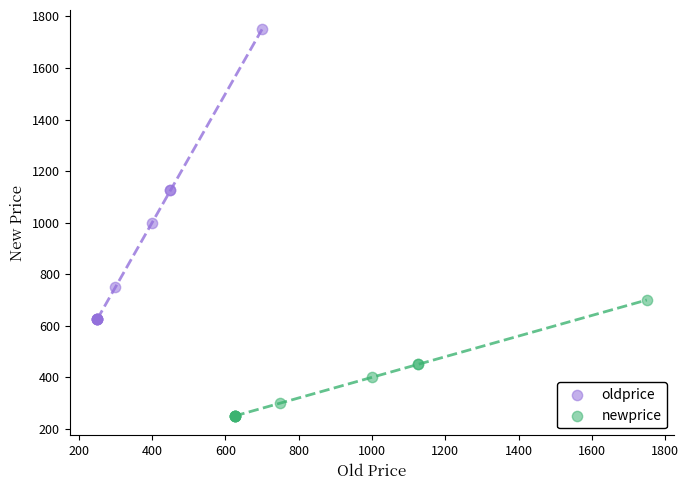

Which series has the largest Y range (max minus min)?

oldprice